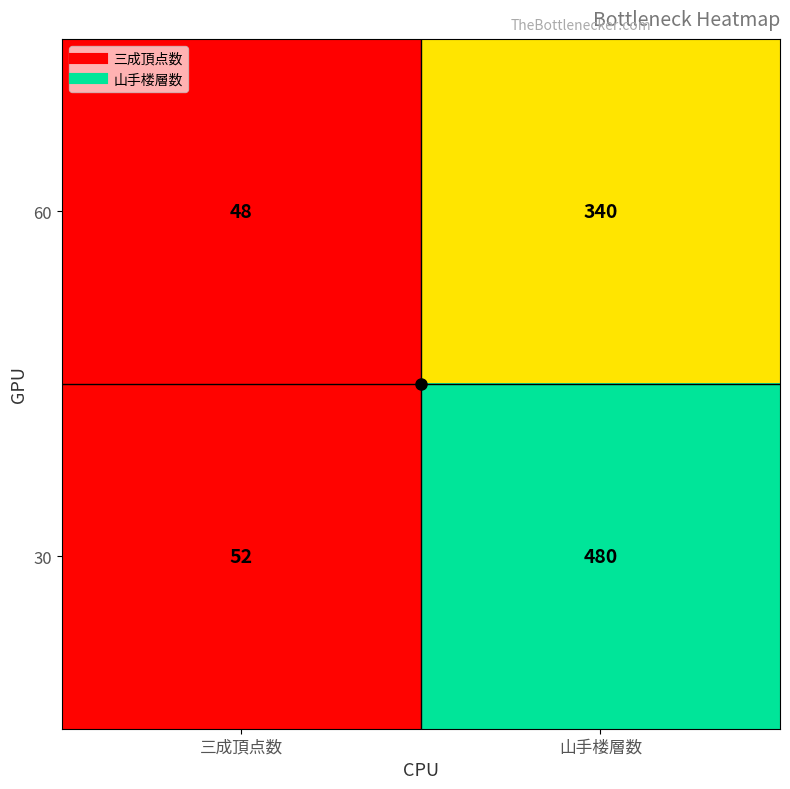

True or false: 60 has a value of 78 at 三成頂点数.

False